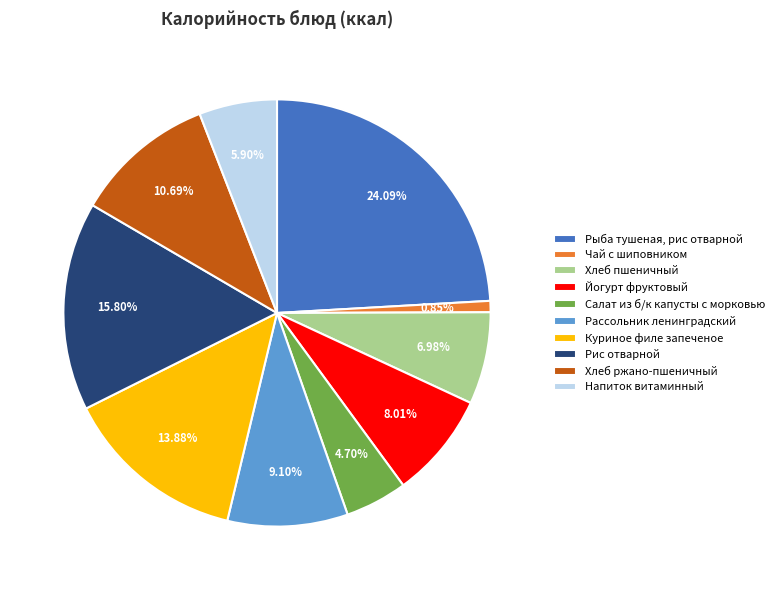

Combined, do Куриное филе запеченое and Напиток витаминный account for over 50%?

No